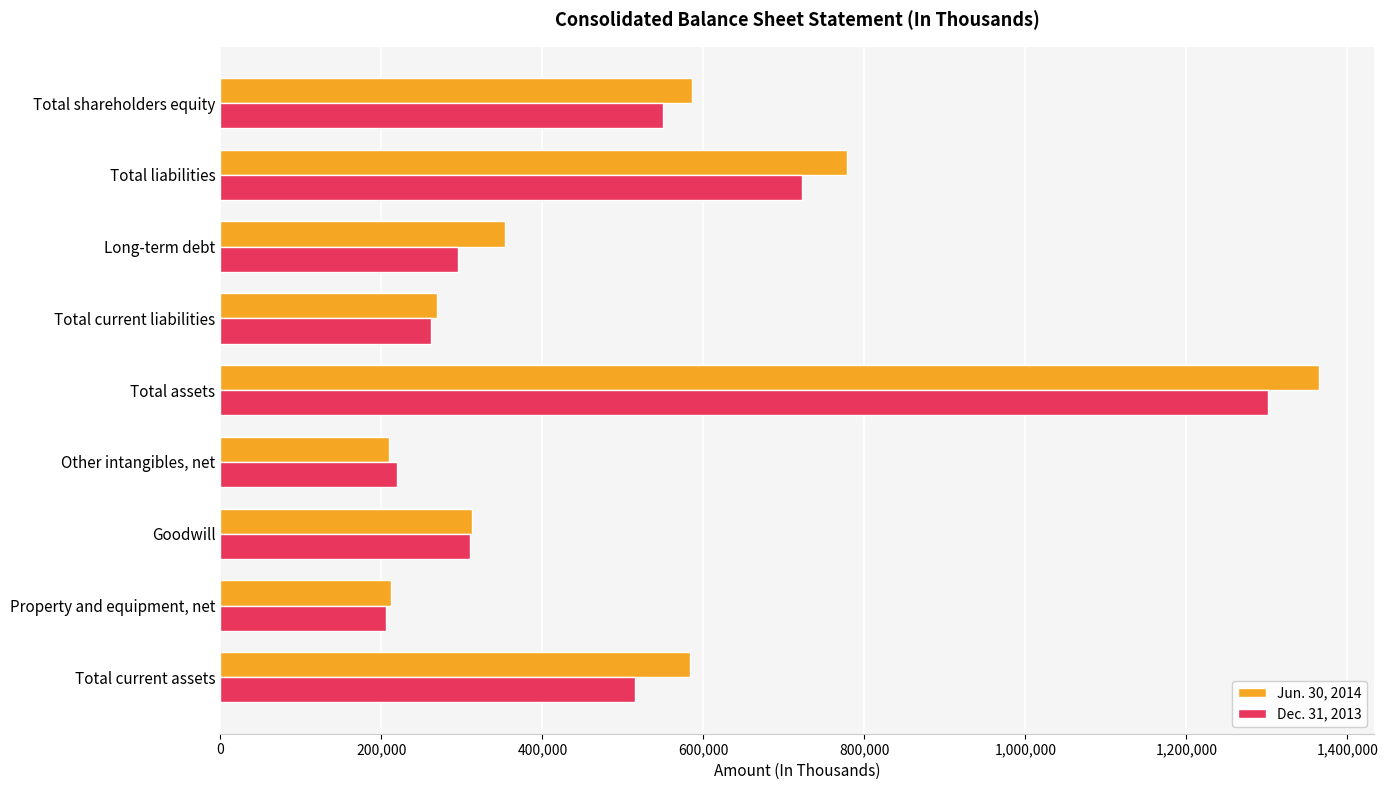

What is the sum of all Jun. 30, 2014 values?

4669600